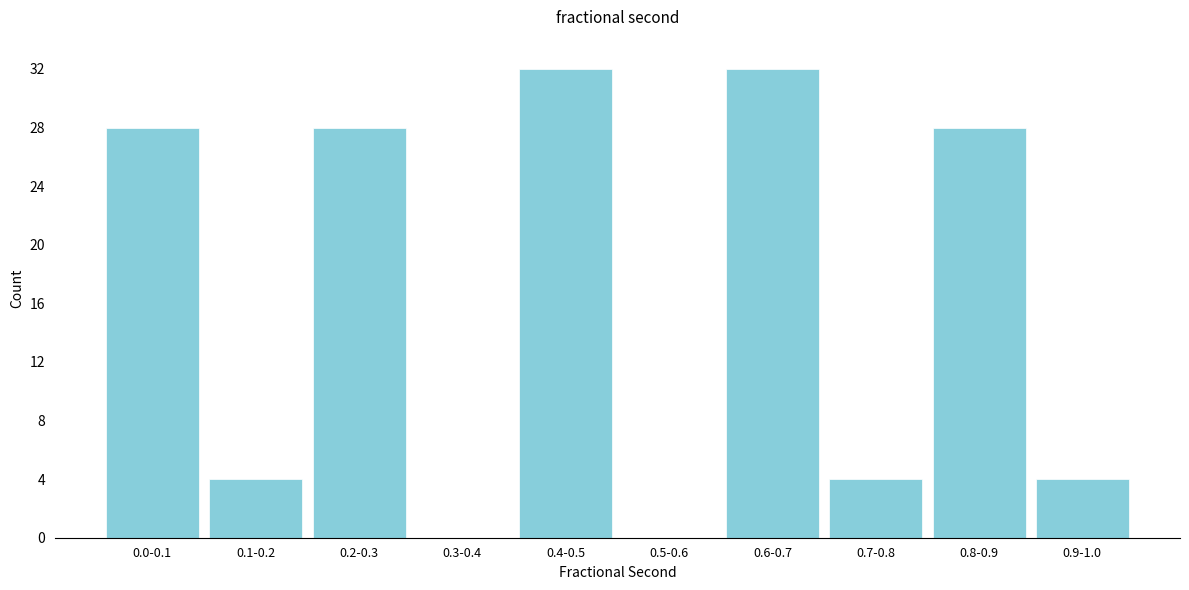

Reading left to right, what are all the values shown in this chart?

0.0-0.1=28	0.1-0.2=4	0.2-0.3=28	0.3-0.4=0	0.4-0.5=32	0.5-0.6=0	0.6-0.7=32	0.7-0.8=4	0.8-0.9=28	0.9-1.0=4